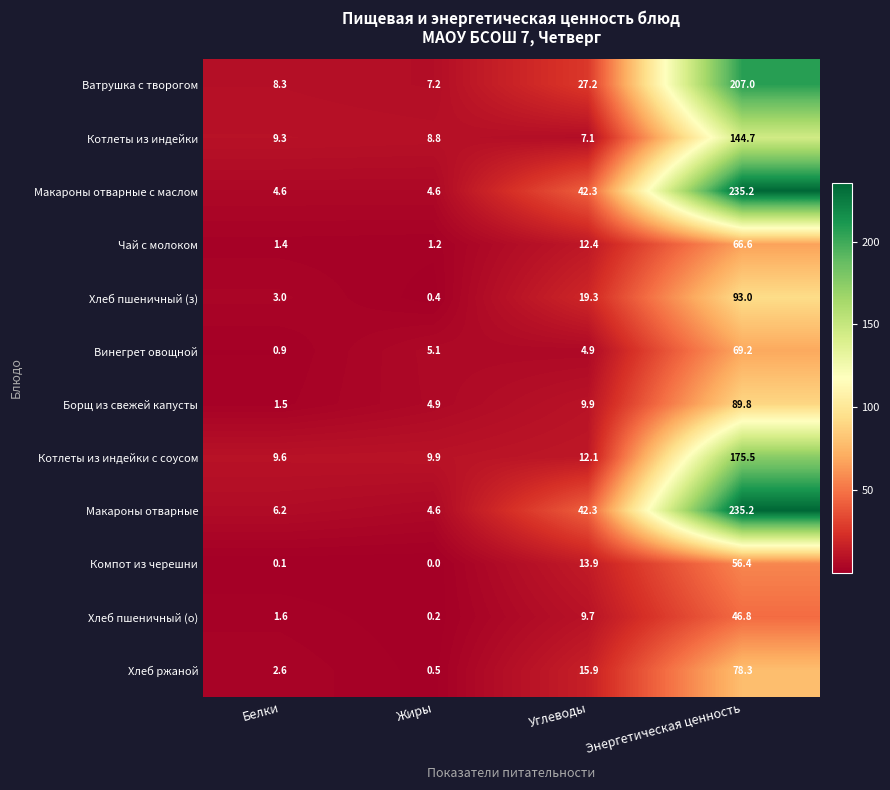

Which category has the lowest value across all series?

Жиры